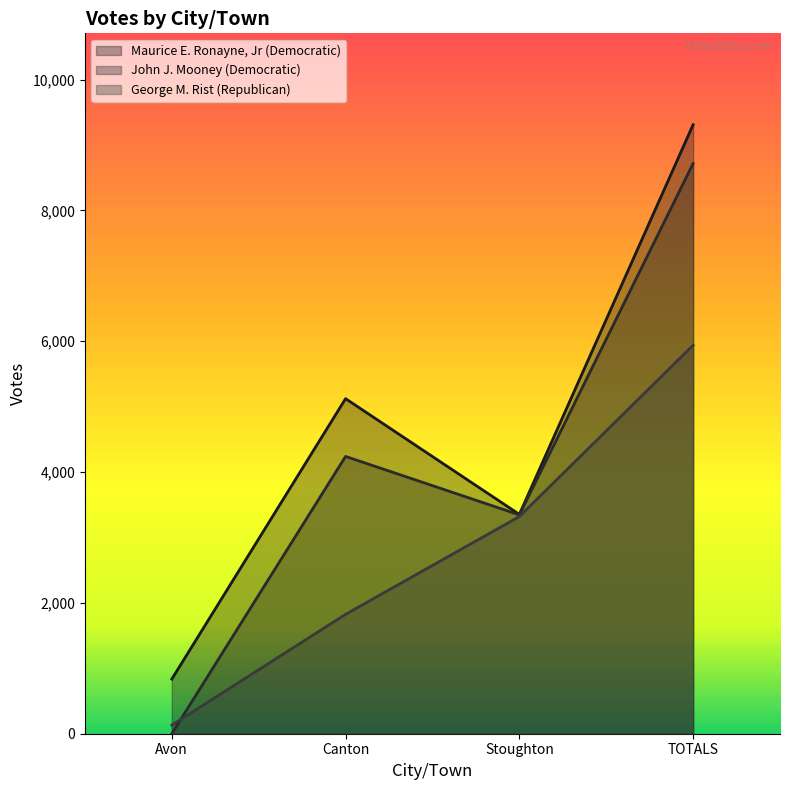

Where does the George M. Rist (Republican) series first go above 3320?

TOTALS